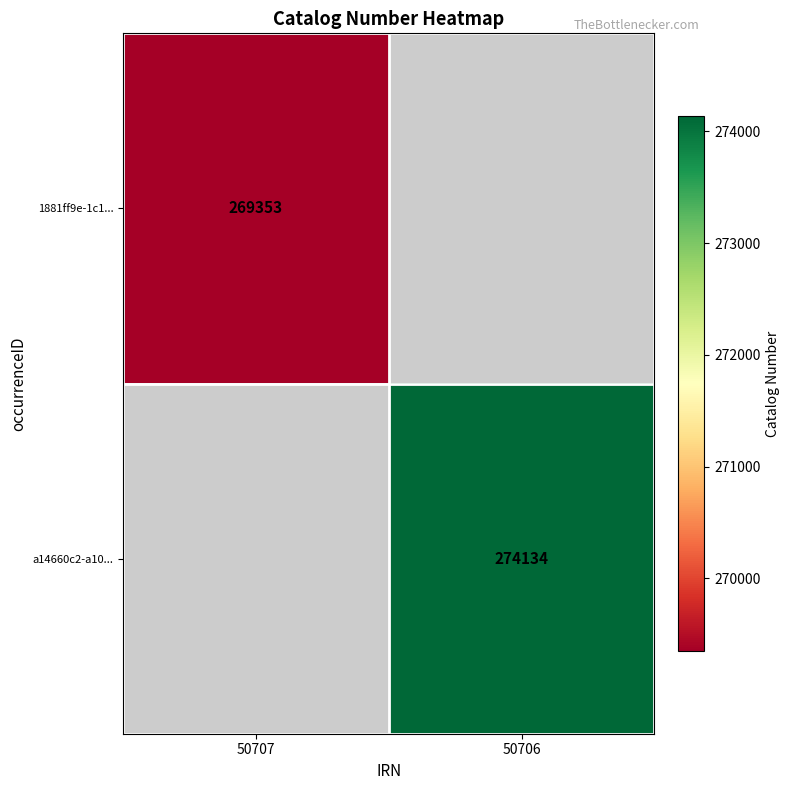

True or false: 1881ff9e-1c1... has a value of 427047 at 50707.

False